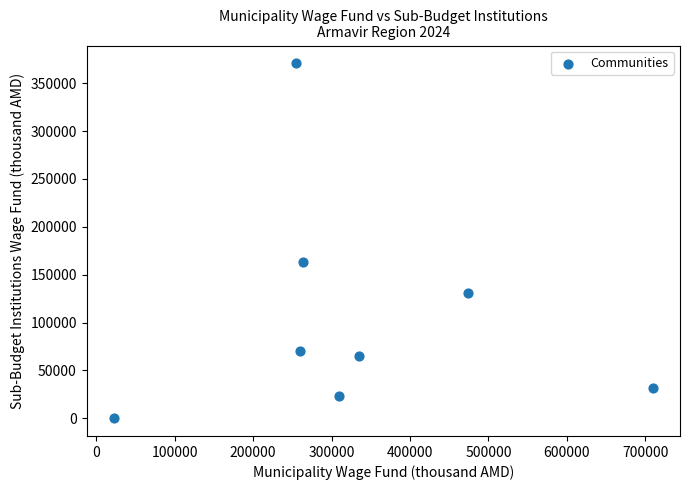

What Y value in the scatter plot is closest to 185443?

163113.0